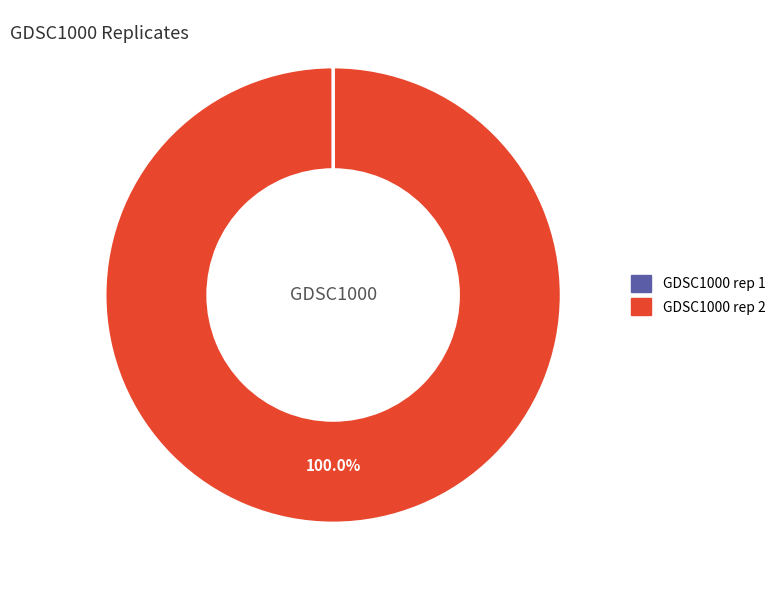

What is the largest slice in the pie chart?

GDSC1000 rep 2